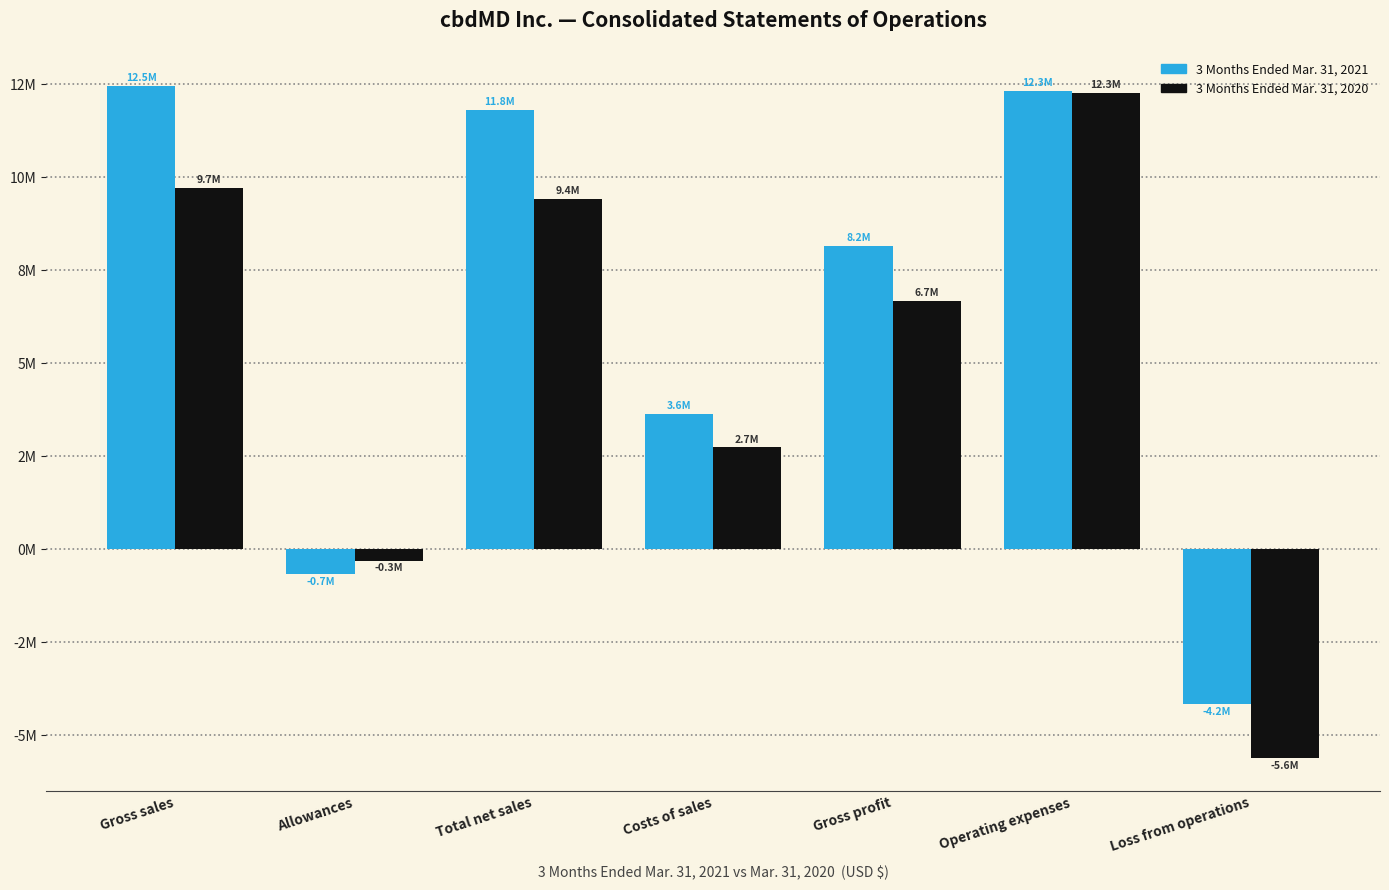

Are the bars horizontal?

No